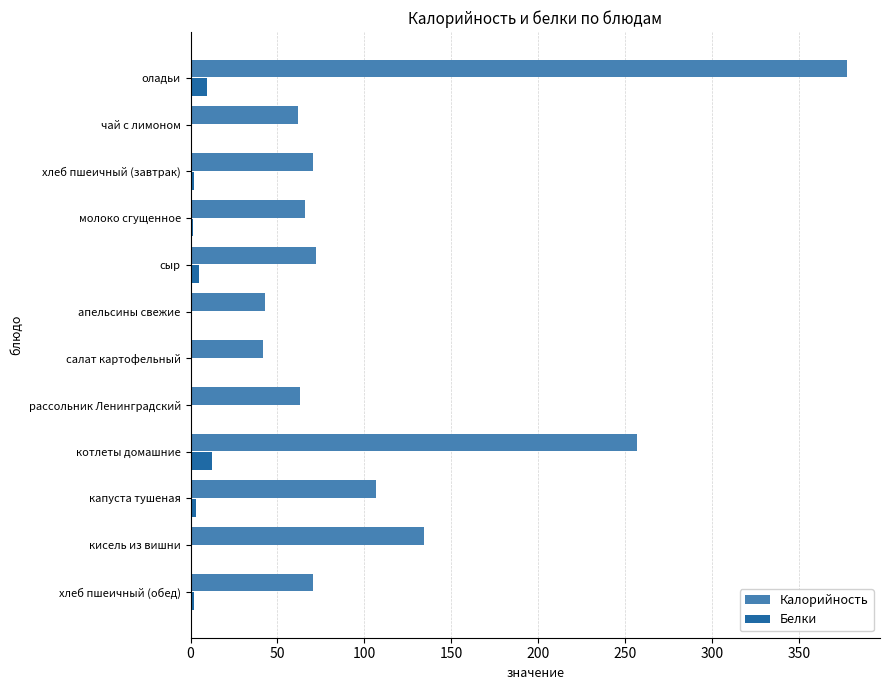

What is the maximum value shown in the chart?

377.6